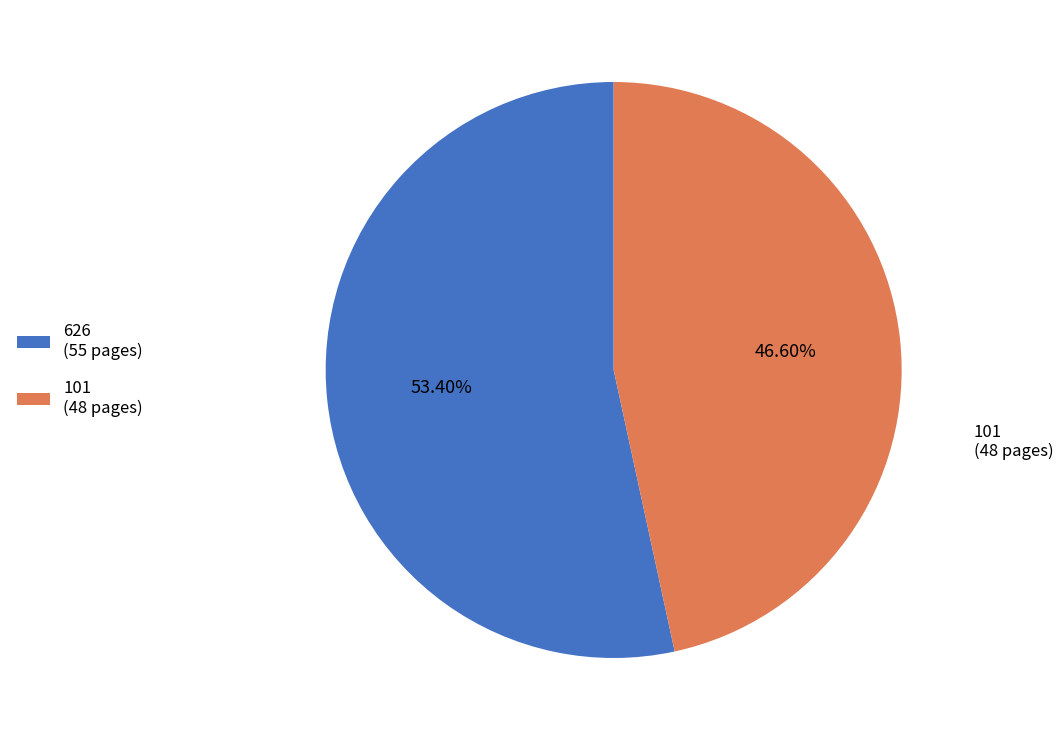

What percentage is NOT represented by 101?

53.4%